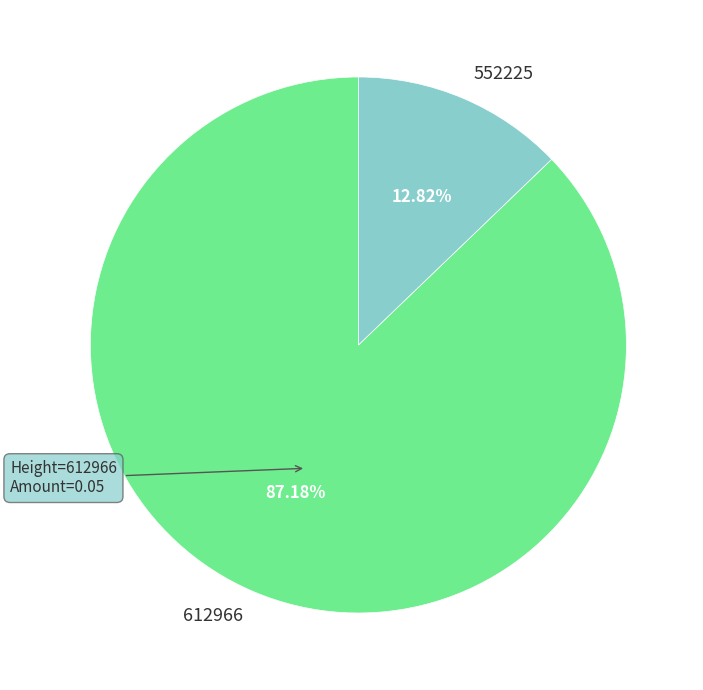

True or false: 612966 accounts for 99% of the total.

False